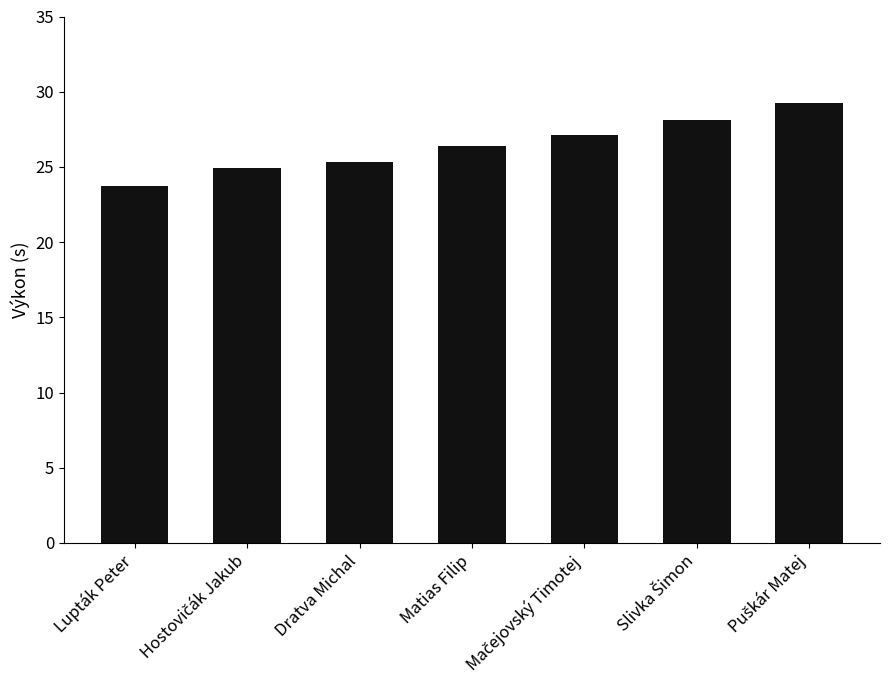

Which has a higher value, Lupták Peter or Matias Filip?

Matias Filip